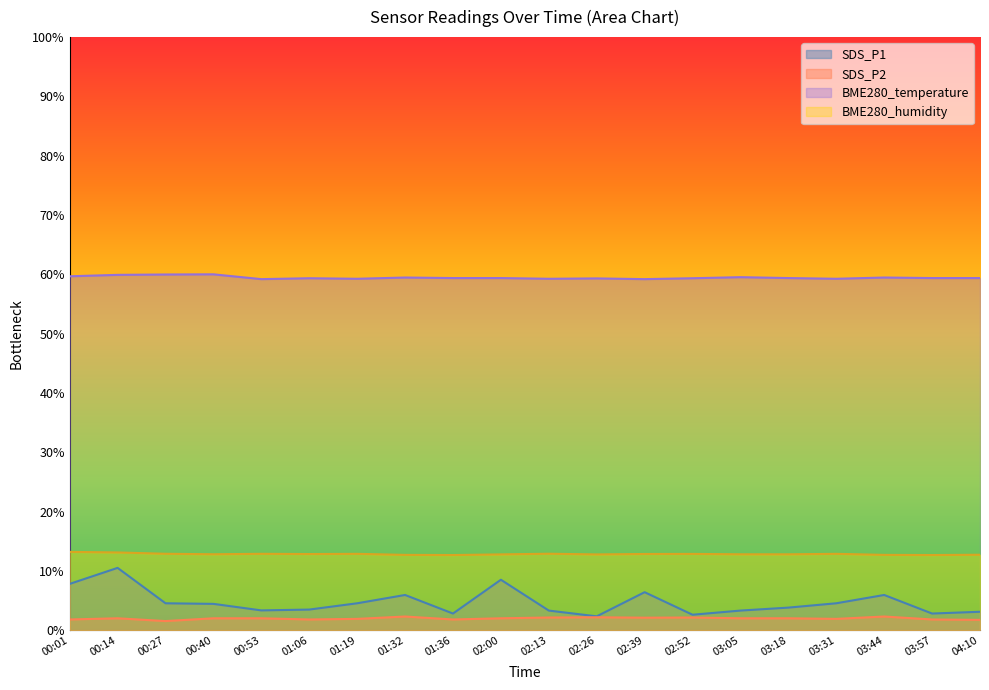

What is the difference between the maximum and minimum values in the SDS_P1 series?

8.2